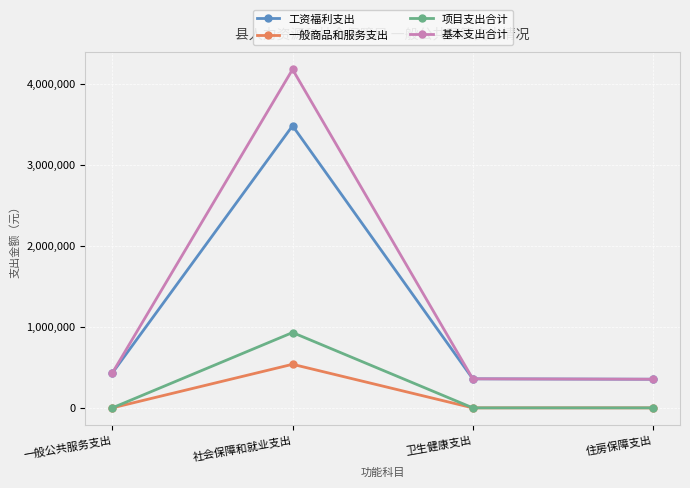

At which category does the chart reach its peak across all series?

社会保障和就业支出